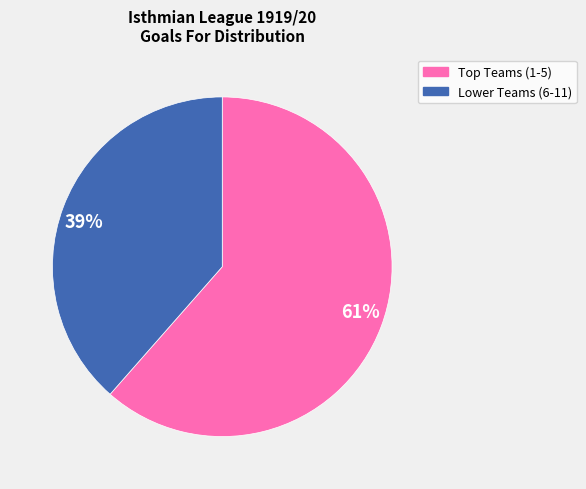

Combined, do 39% and 61% account for over 50%?

Yes